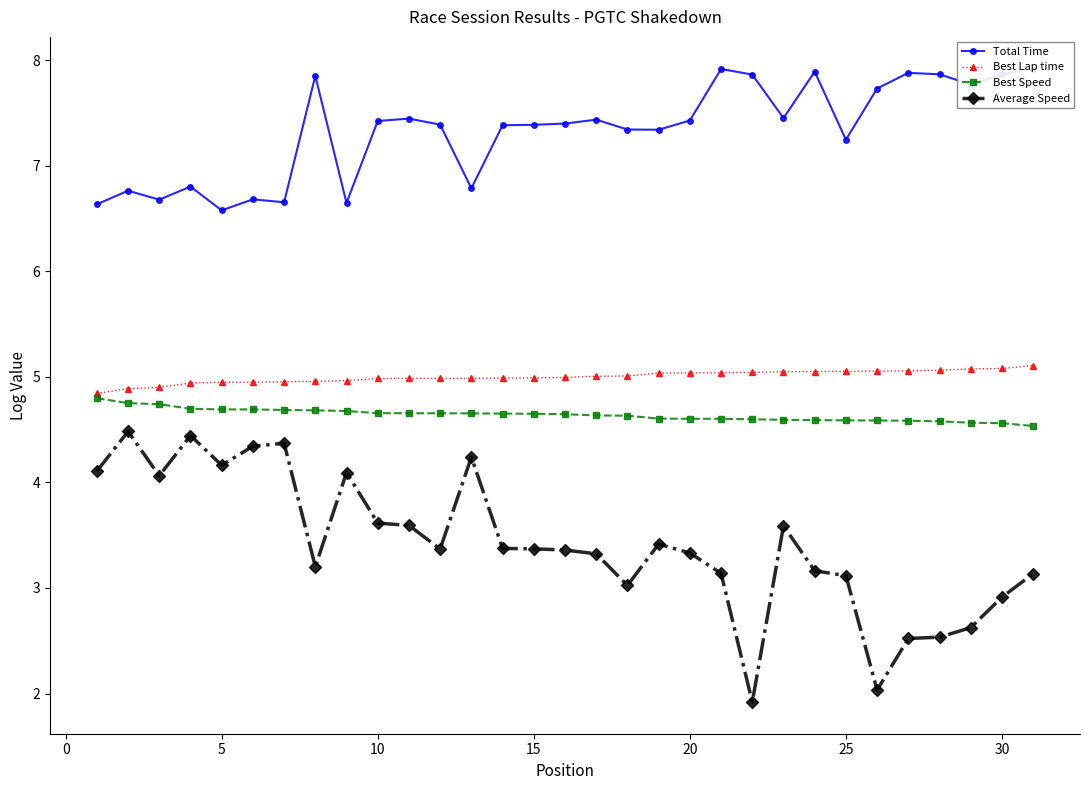

What is the difference between the maximum and second lowest values in the Best Lap time series?

0.2